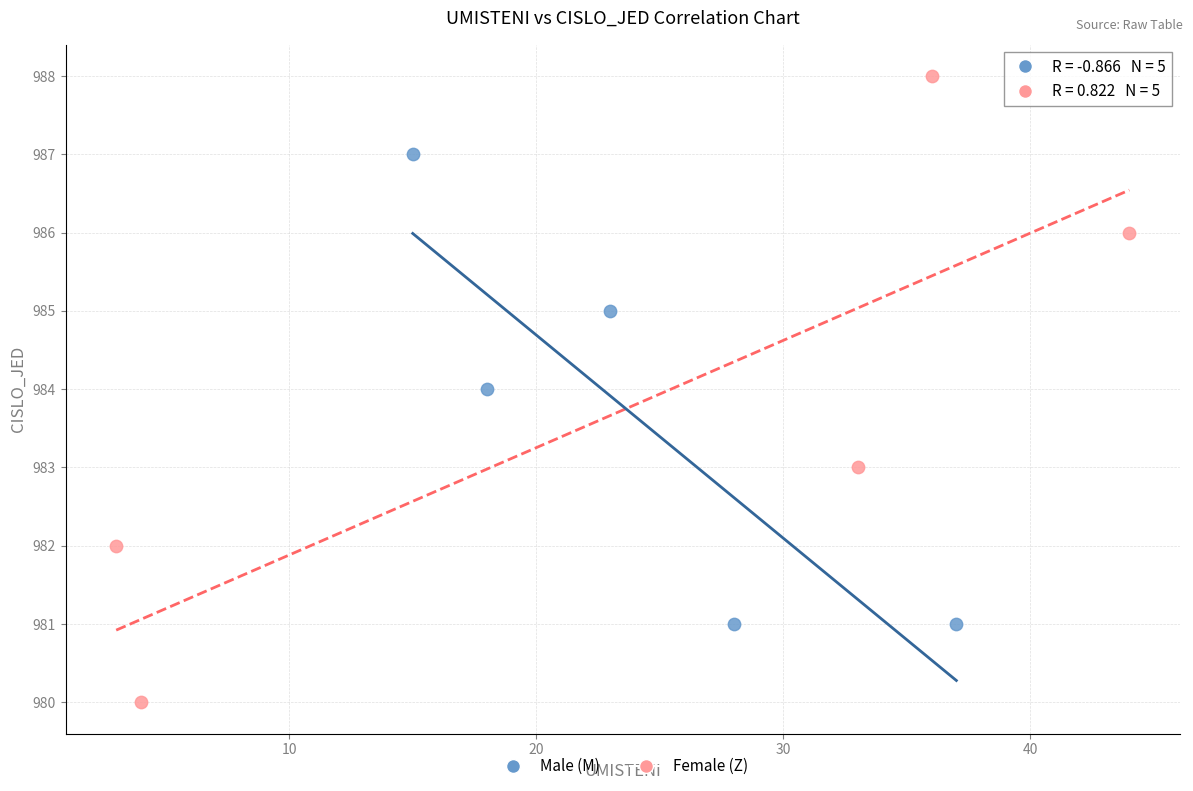

Which series reaches the minimum Y coordinate?

Female (Z)